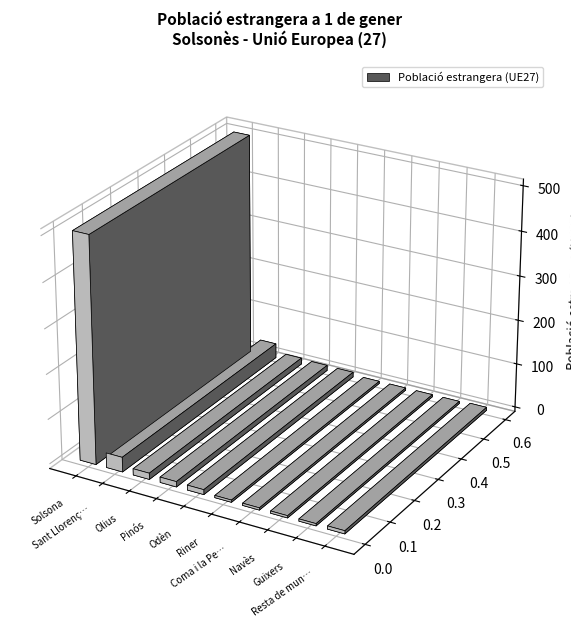

What is the average value?

60